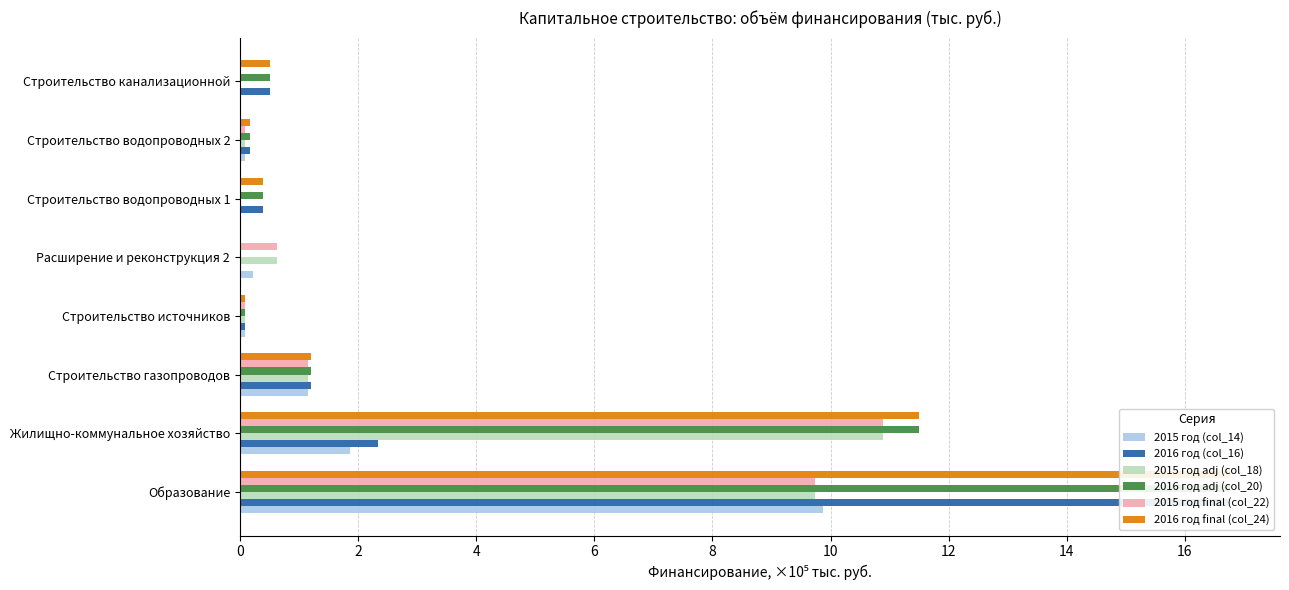

Is the value of 2016 год adj (col_20) at 2 greater than the value of 2016 год (col_16) at 0?

No